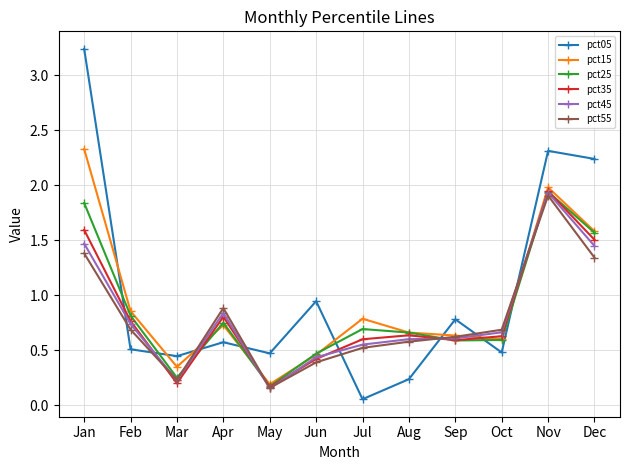

Is the value of pct35 at May greater than the value of pct05 at Jan?

No